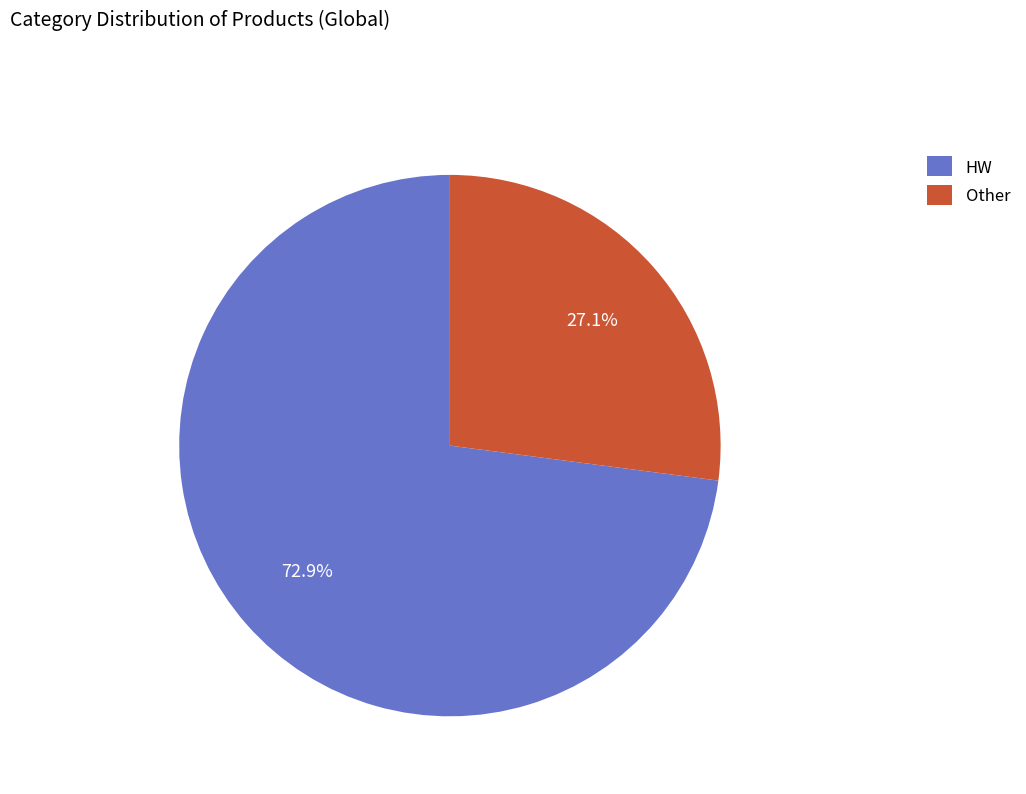

How many slices are in this pie chart?

2